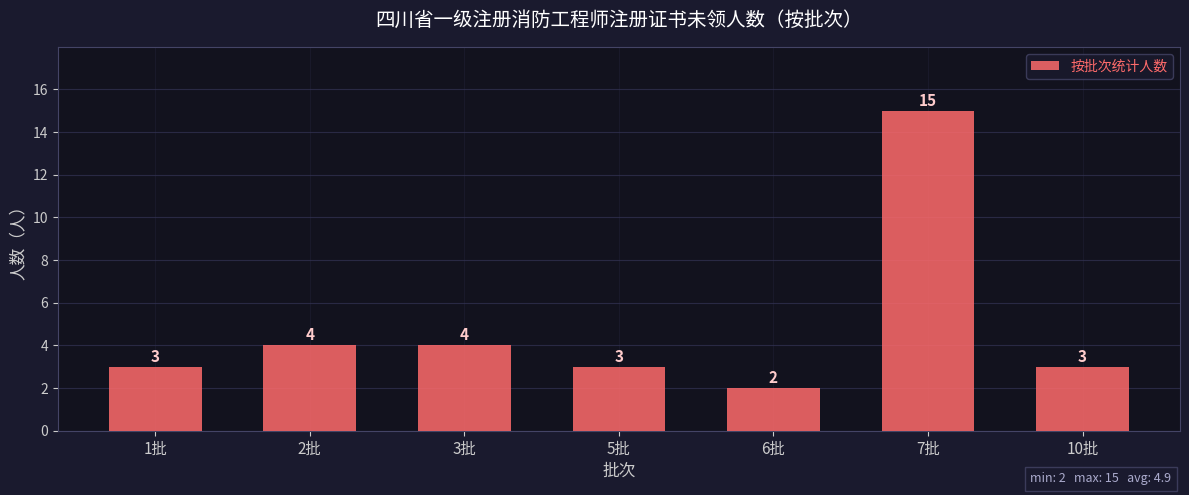

What is the maximum value shown in the chart?

15